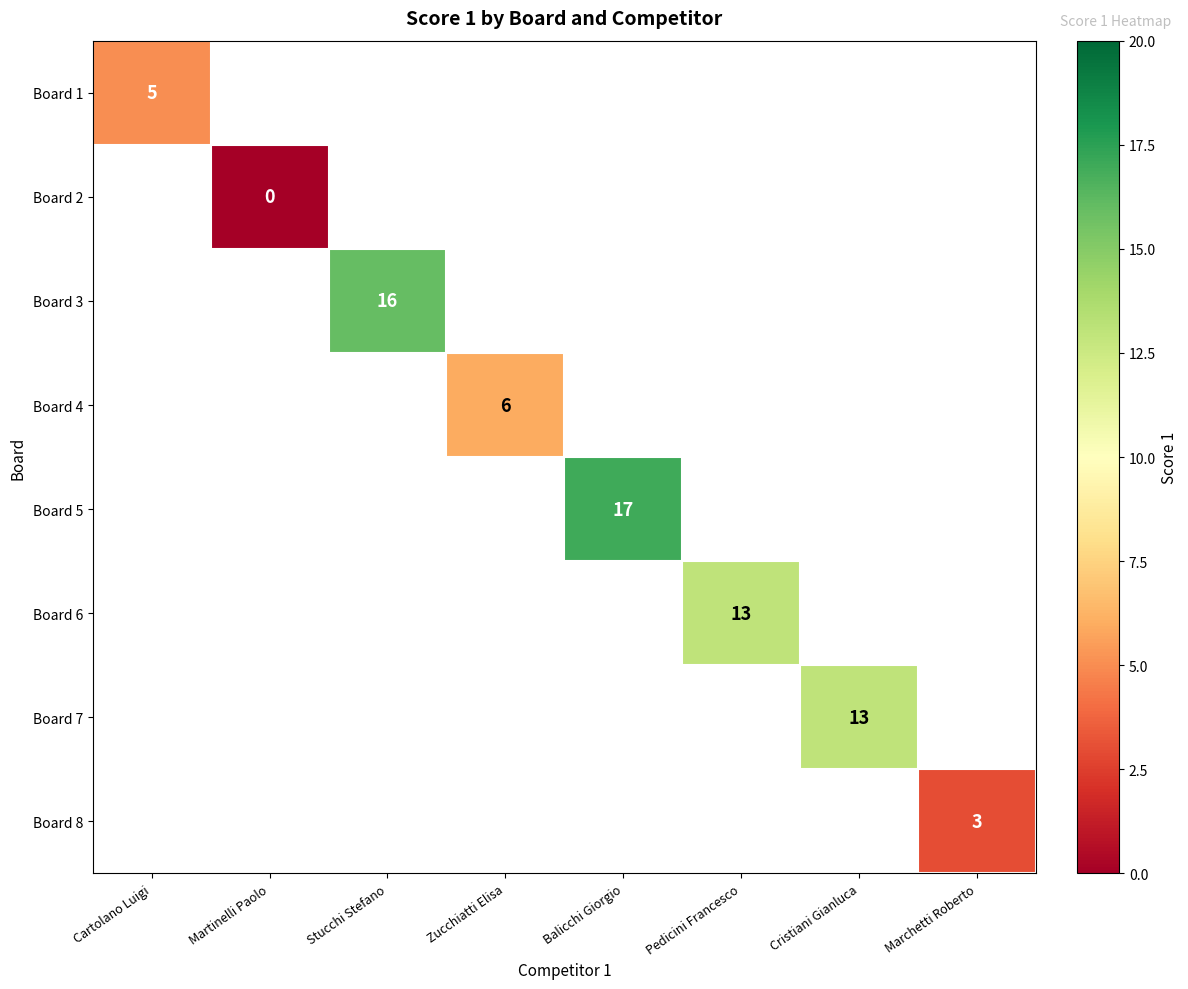

The Board 1 series shows 7 at Cartolano Luigi. True or false?

False